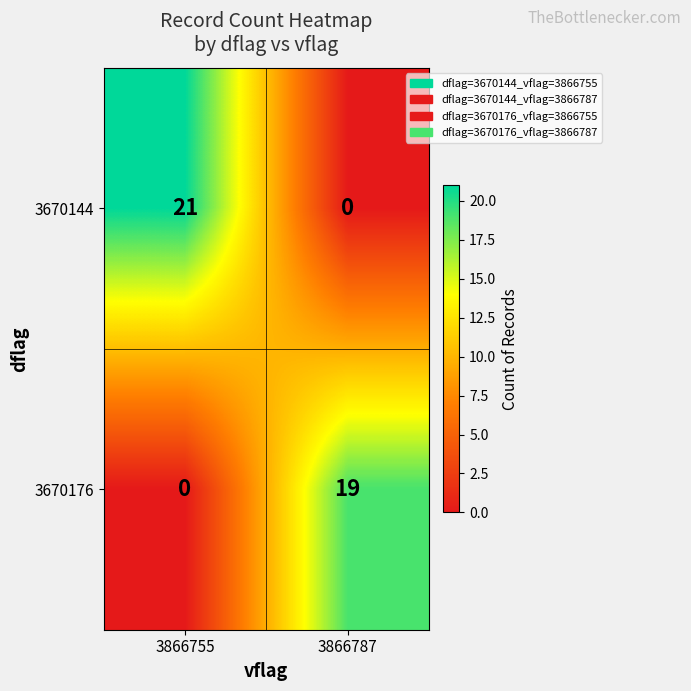

List the labels in order of 3670144 value, largest first.

3866755, 3866787